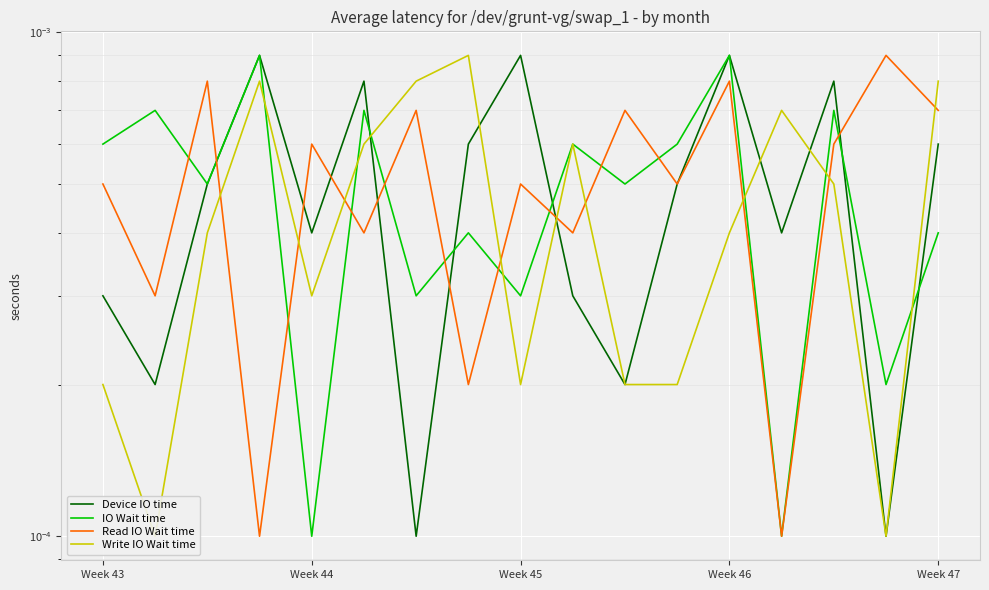

Does the chart display data point markers on the line(s)?

No